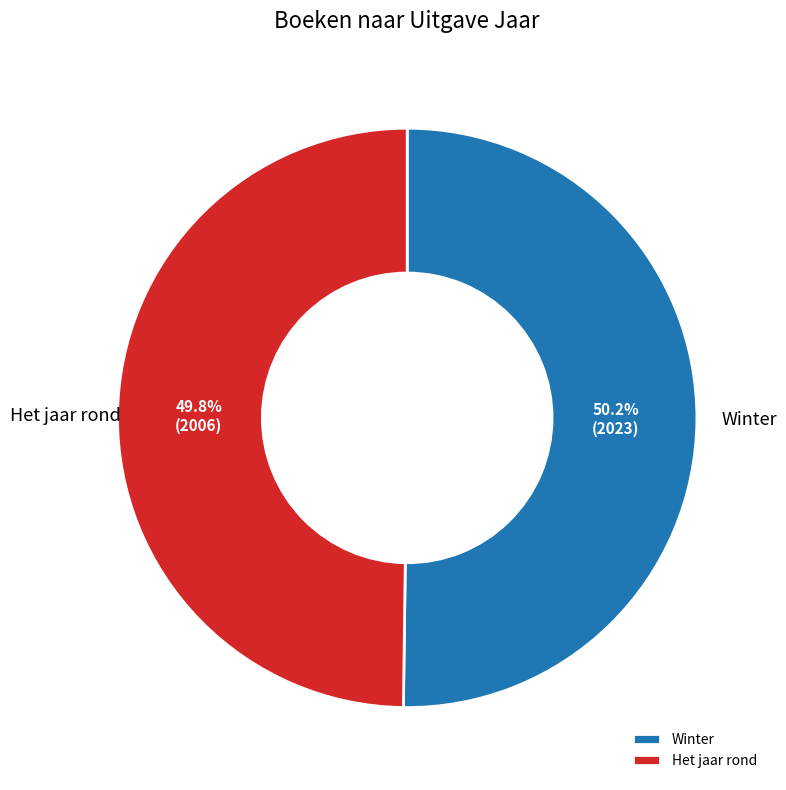

How many segments does this pie chart have?

2